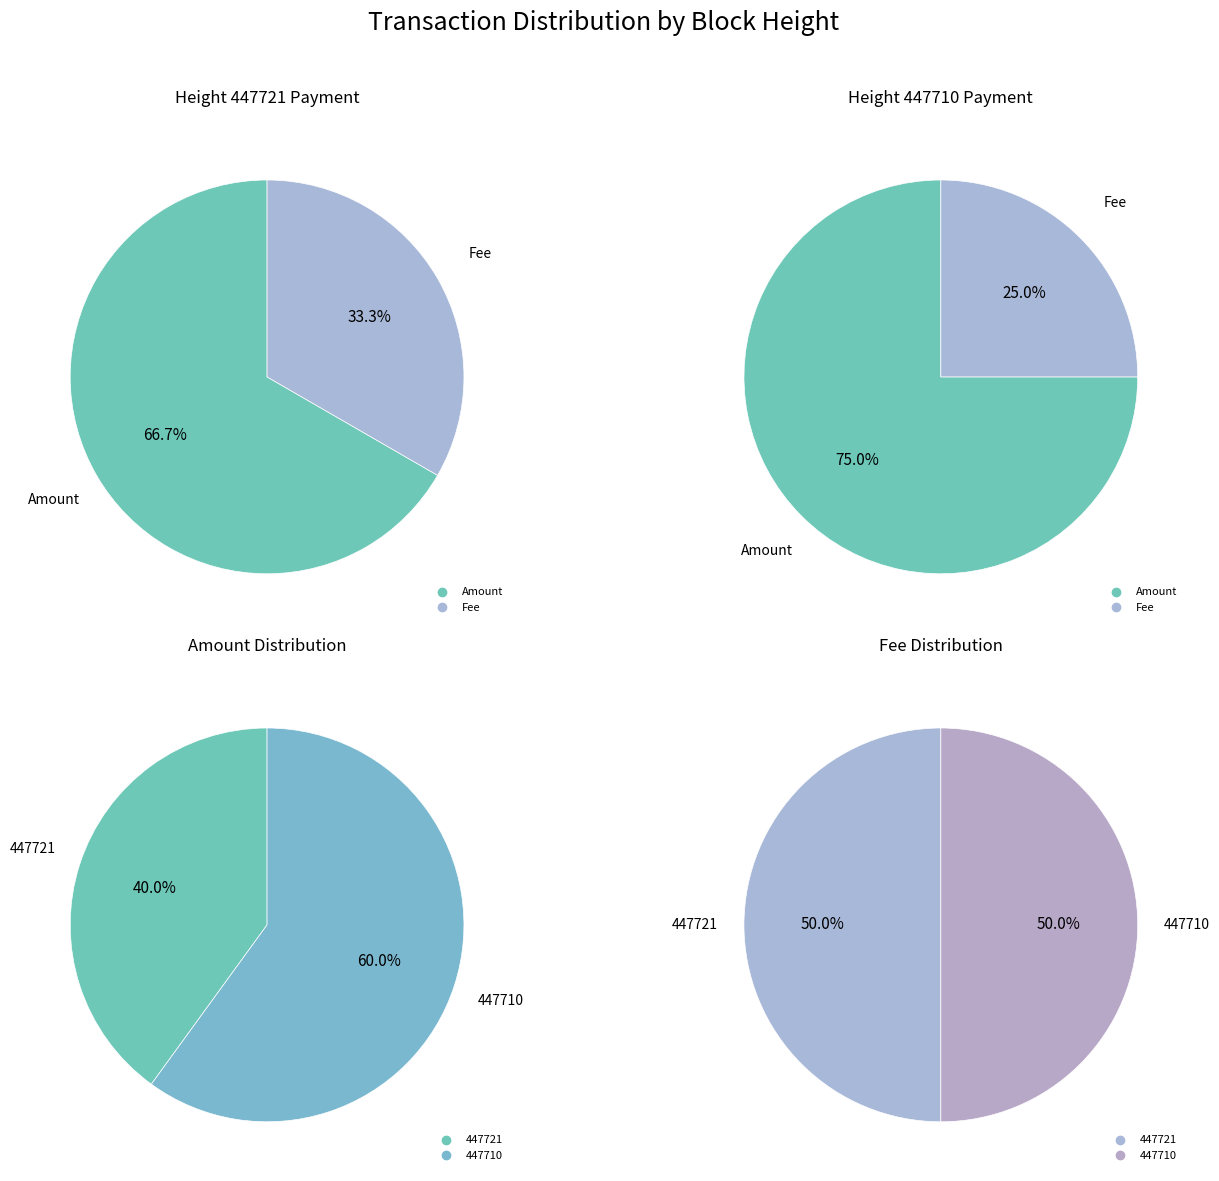

What is the change in value from Ordinary Payment (447710) to Fee (447721)?

-2